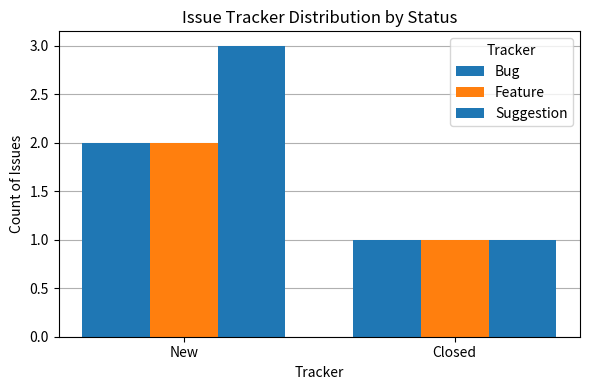

Rank the series at New from highest to lowest value.

Suggestion, Bug, Feature